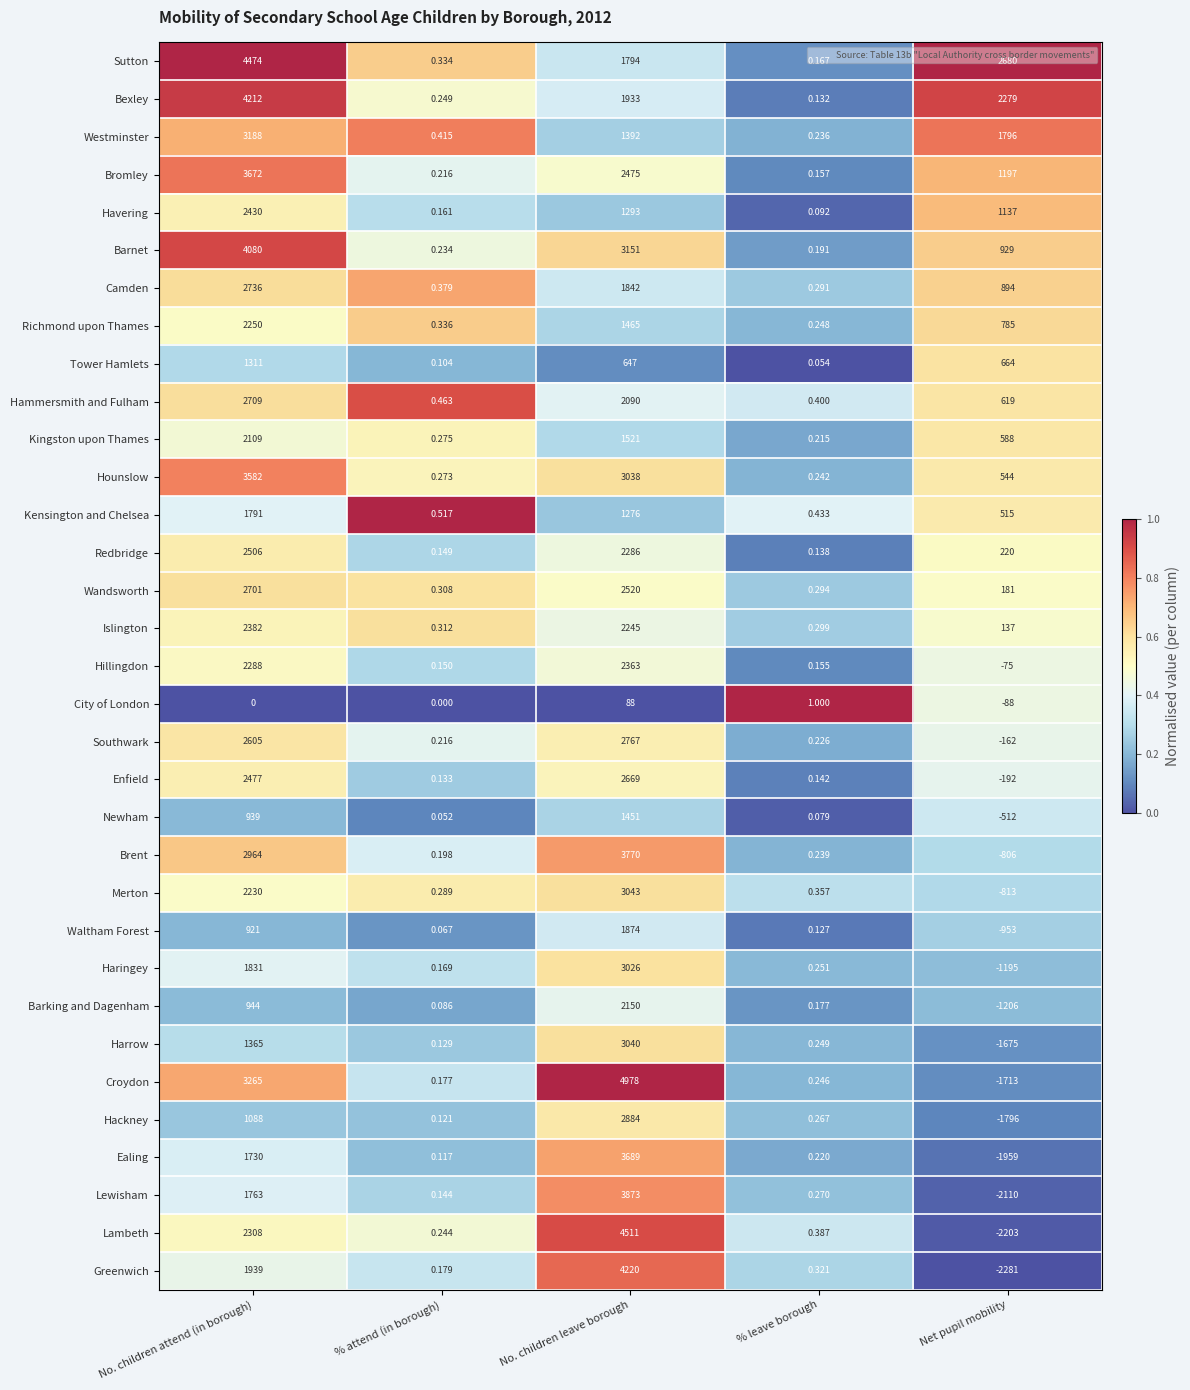

Is the value of Richmond upon Thames at % leave borough greater than the value of Sutton at % attend (in borough)?

No